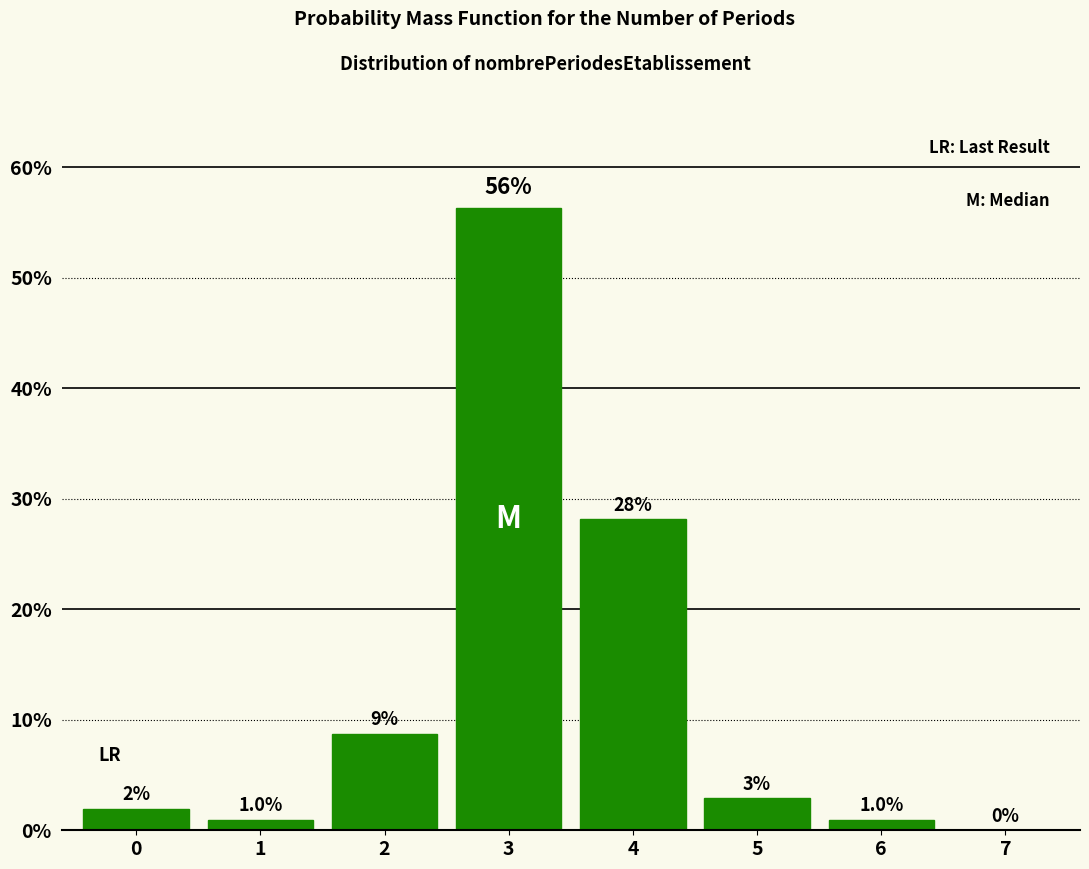

Are the bars horizontal?

No